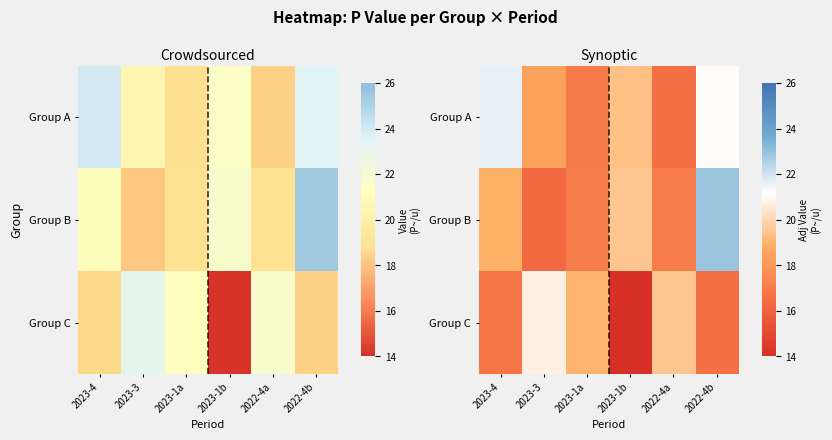

How many series are shown in this chart?

3